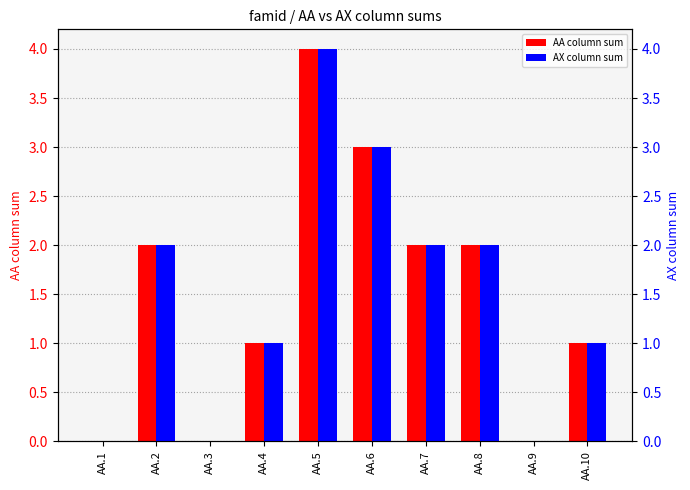

At which label does AX column sum first exceed 2?

AA.5